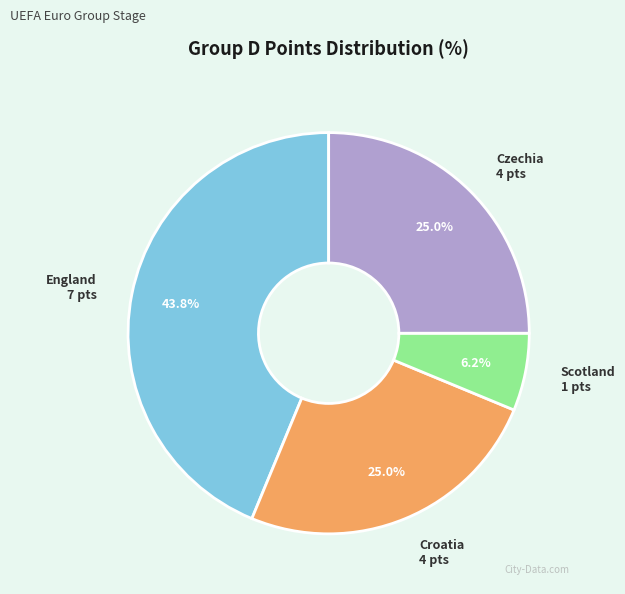

Which slice is the smallest?

Scotland